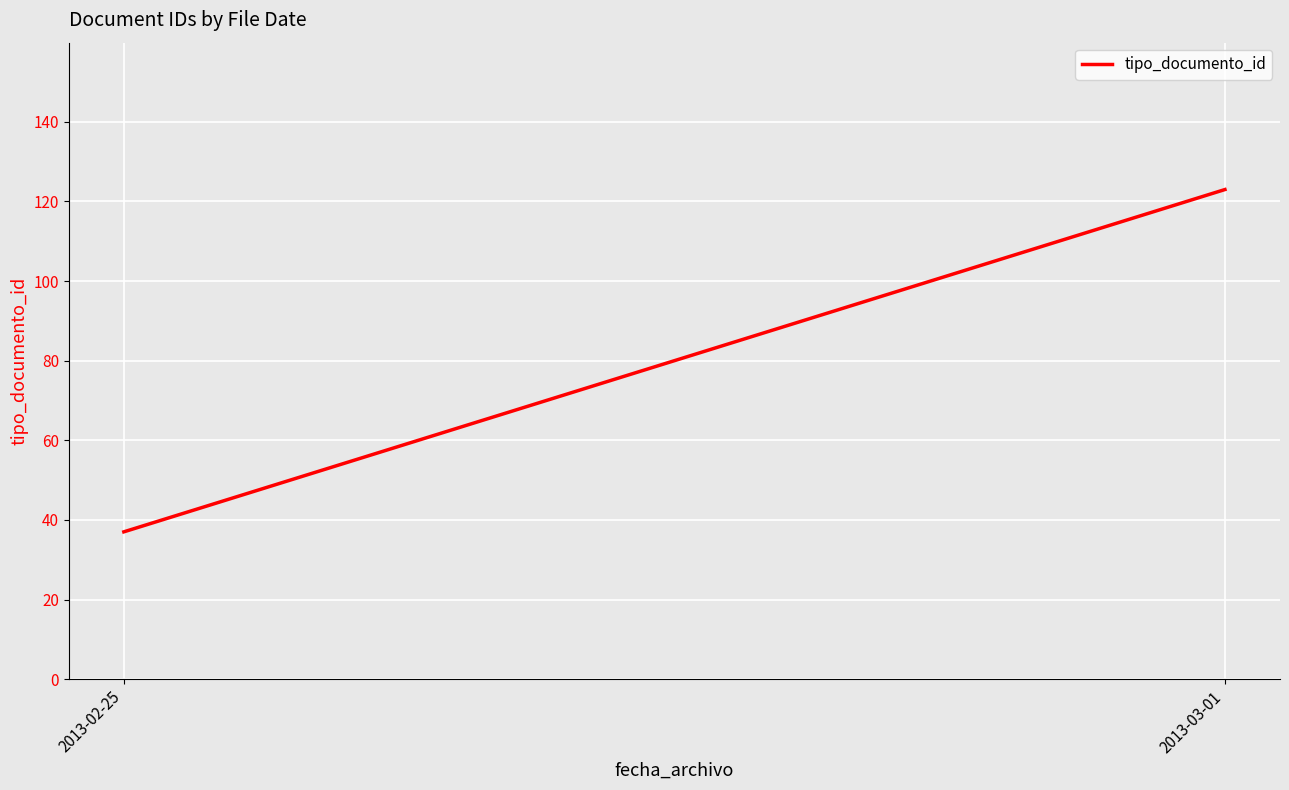

Is it true that the value at 2013-03-01 is 46?

False